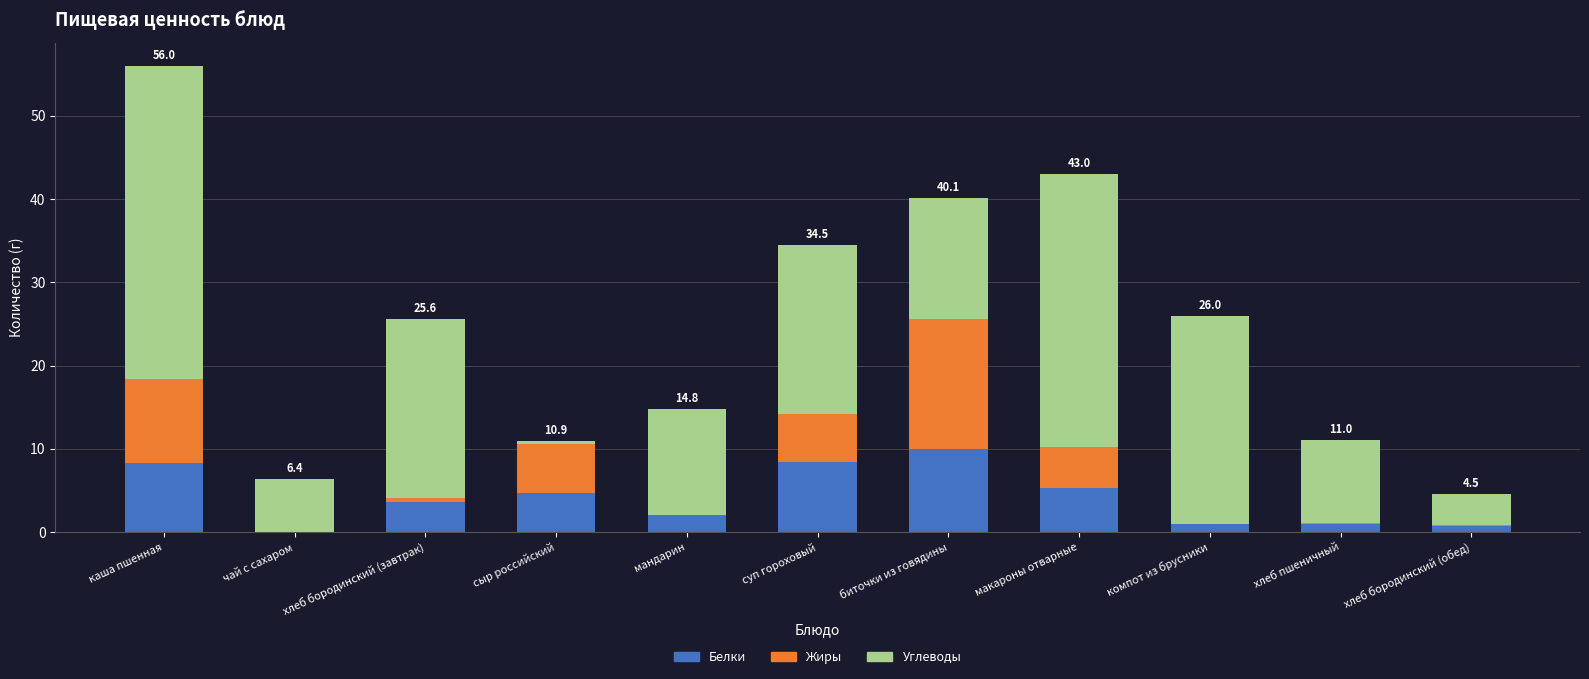

The Белки series shows 8.3 at каша пшенная. True or false?

True